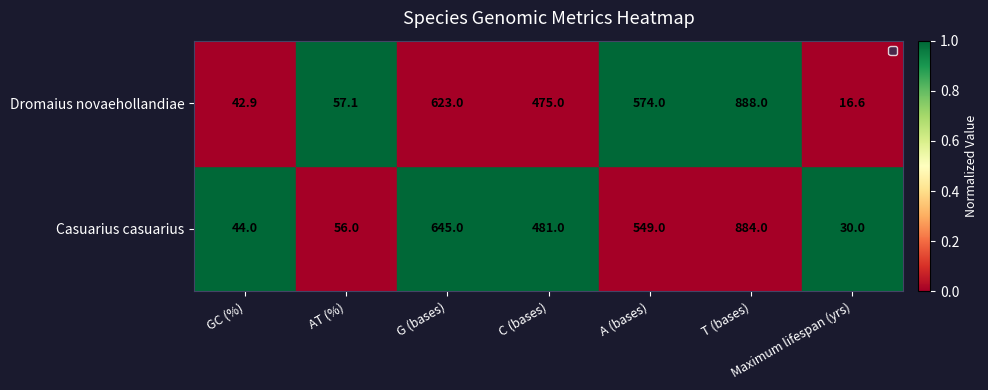

Rank the series at GC (%) from lowest to highest value.

Dromaius novaehollandiae, Casuarius casuarius